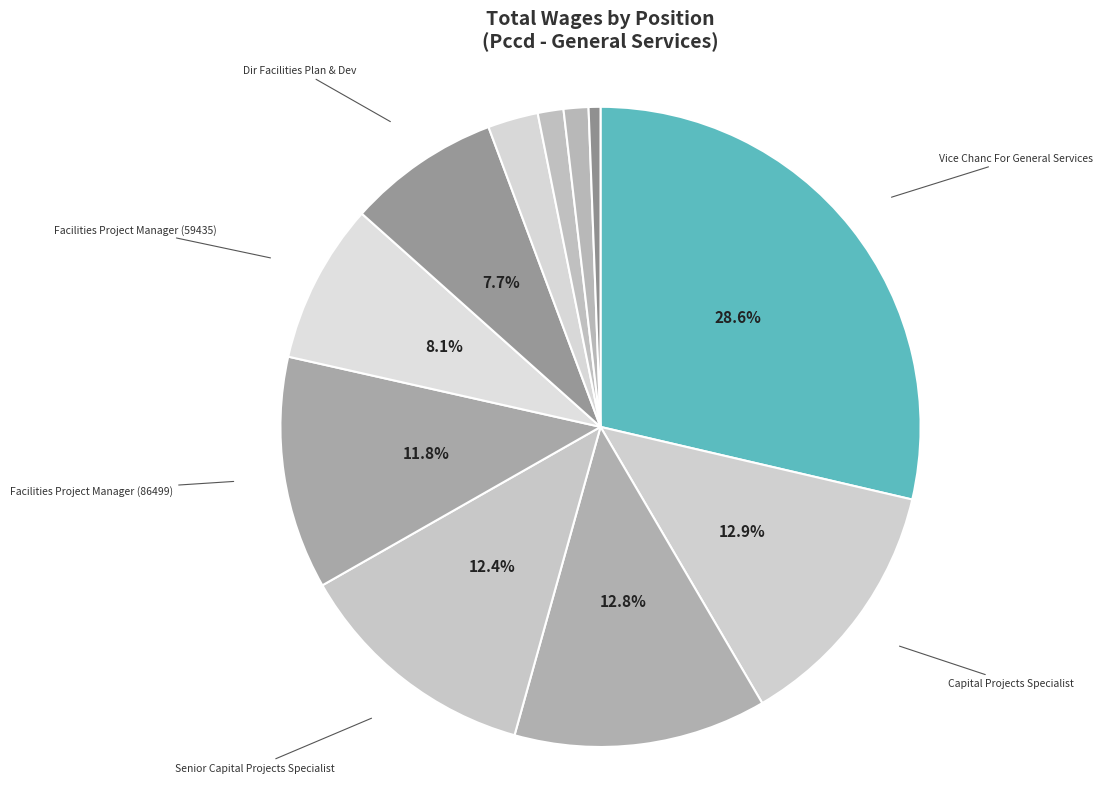

Which slice is the largest?

Vice Chanc For General Services